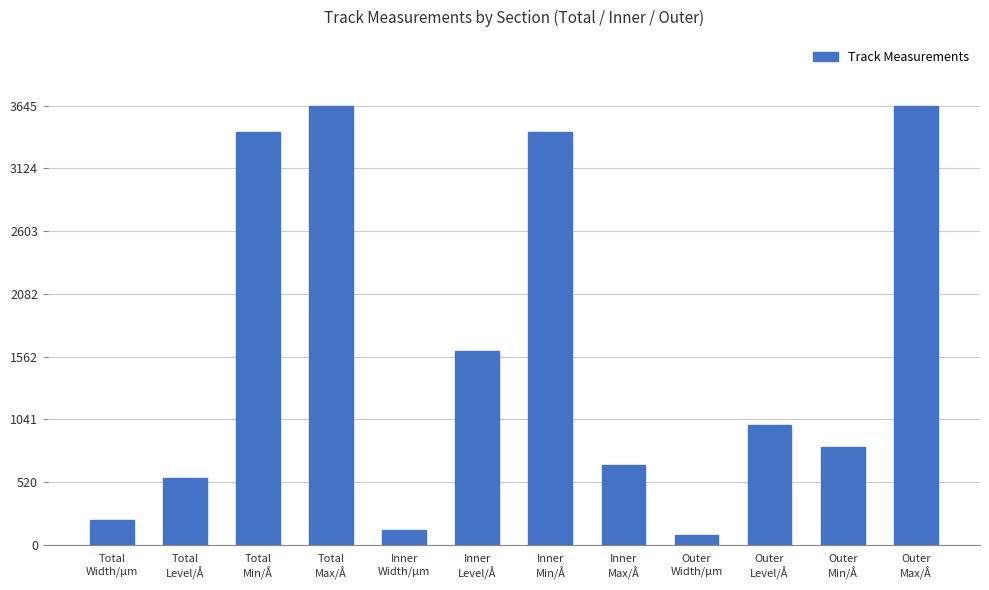

Count the number of values greater than 995.

6